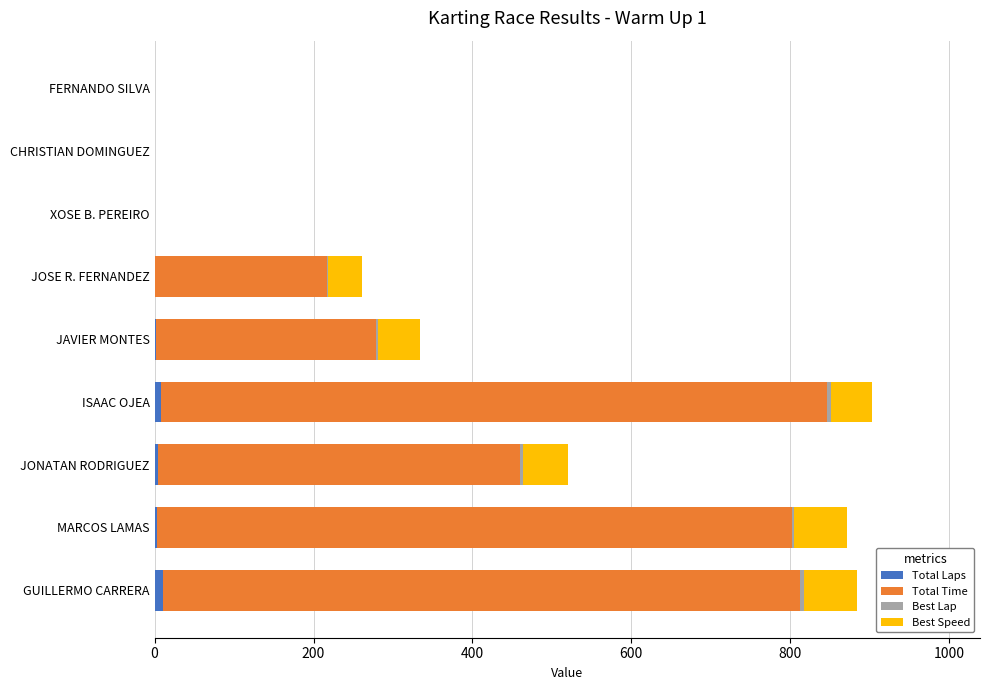

What is the sum of all Total Laps values?

29.0